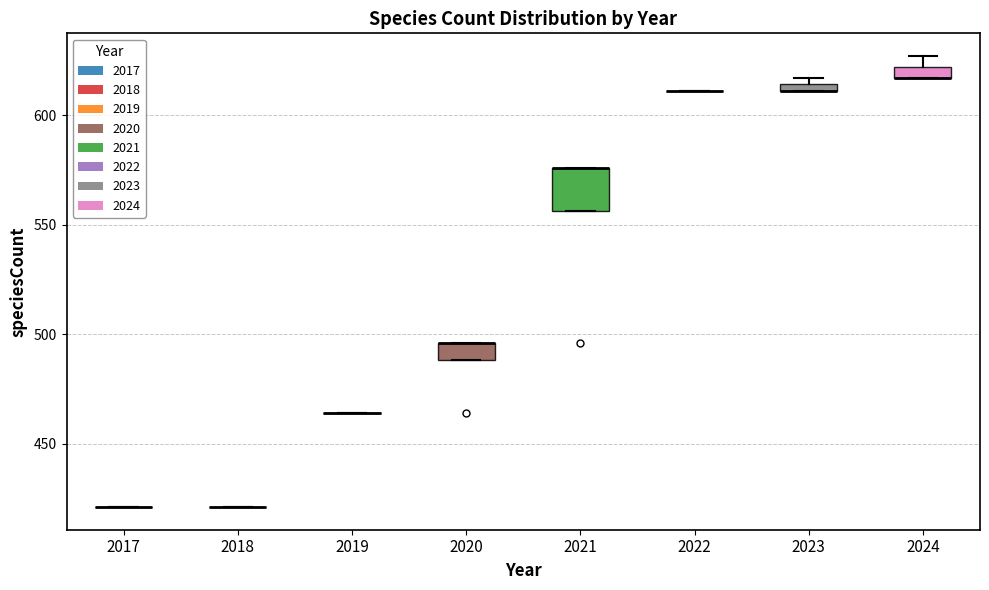

Where is the upper edge of the box at x = 2020 on the y-axis? The values are not printed on the chart, so give them approximately, as read against the axis.

495